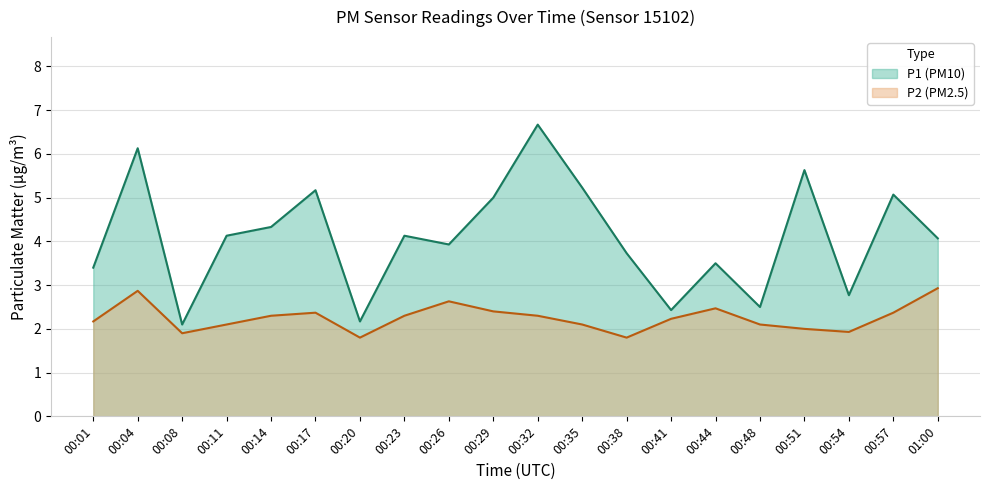

Does the chart display data point markers on the line(s)?

No